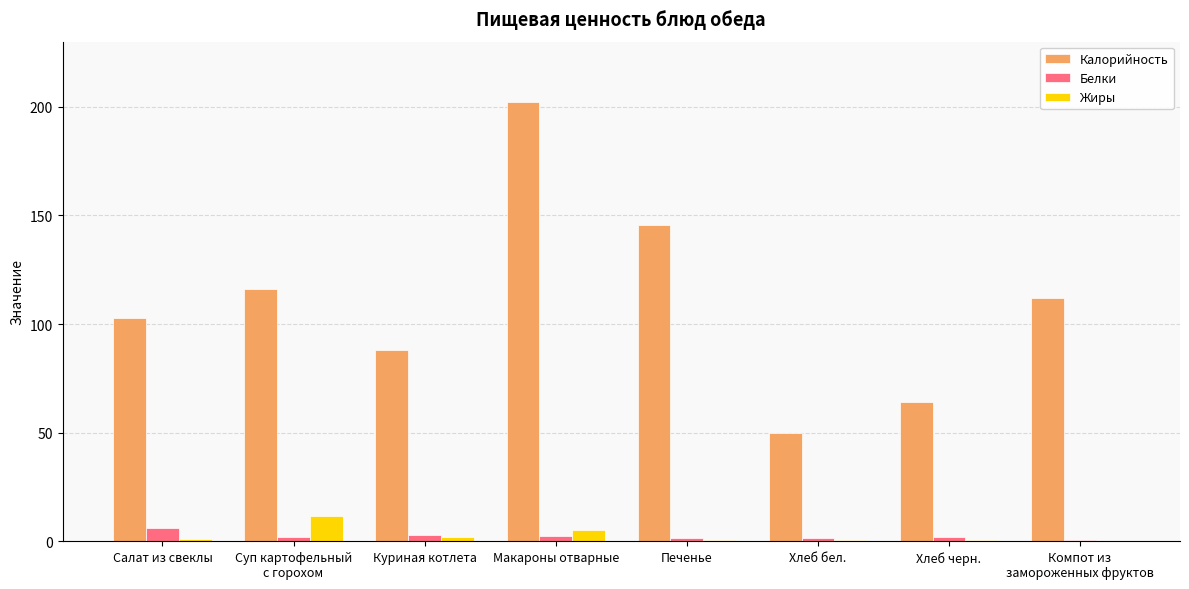

Is it true that Калорийность equals 102.9 at Салат из свеклы?

True